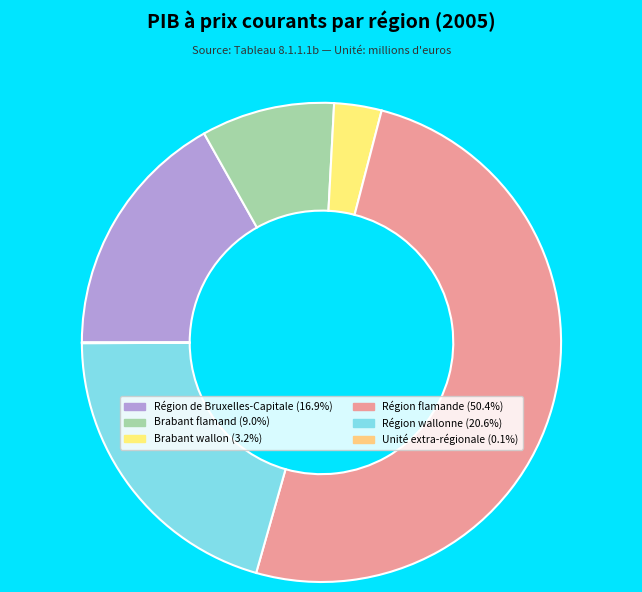

What percentage do Unité extra-régionale and Brabant flamand together represent?

9.0%